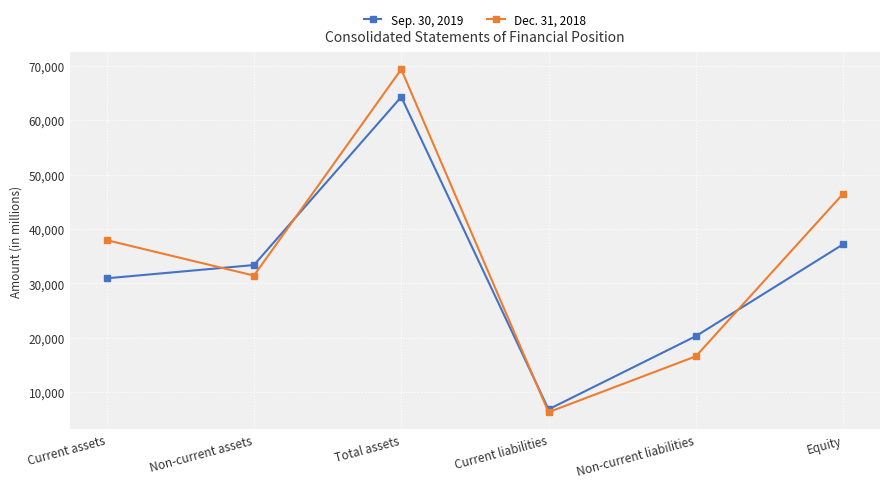

Reading left to right, list all the values displayed in this chart.

Sep. 30, 2019: Current assets=30913	Non-current assets=33355	Total assets=64268	Current liabilities=6819	Non-current liabilities=20275	Equity=37174
Dec. 31, 2018: Current assets=37936	Non-current assets=31416	Total assets=69352	Current liabilities=6302	Non-current liabilities=16575	Equity=46475